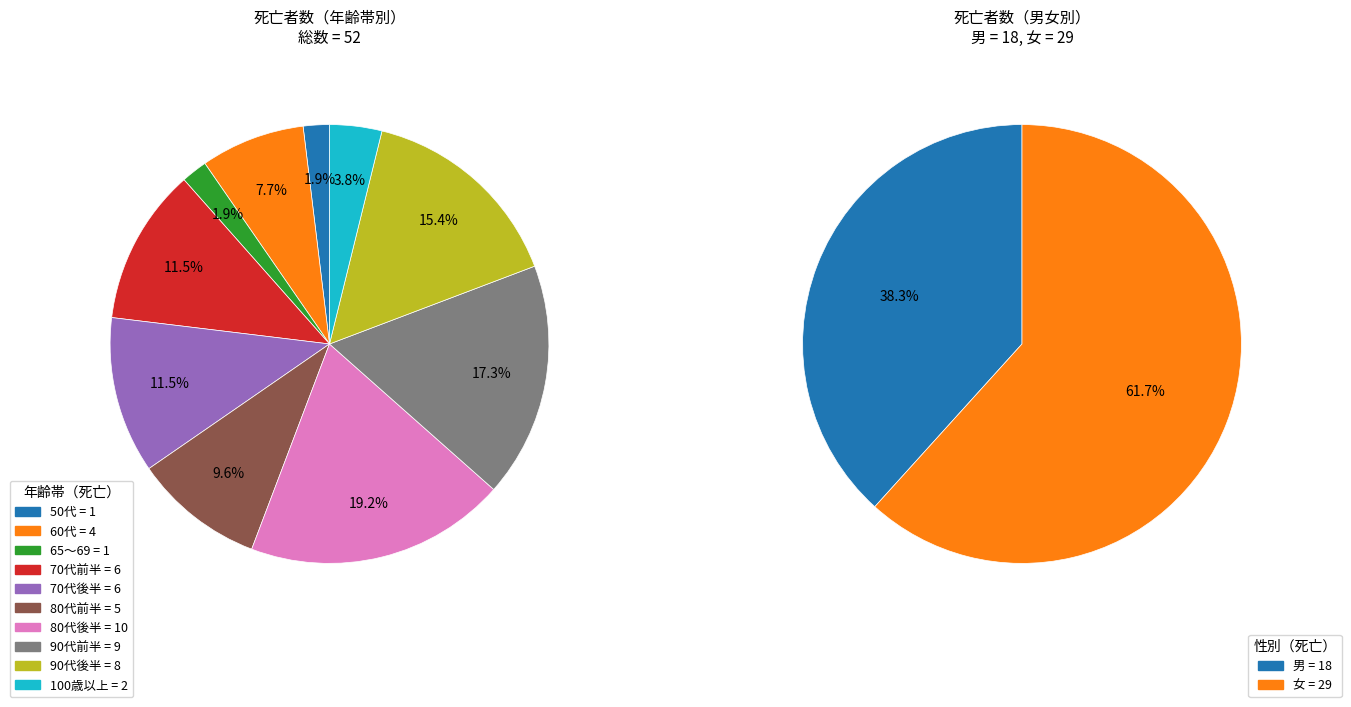

True or false: 10～14 accounts for 1% of the total.

False